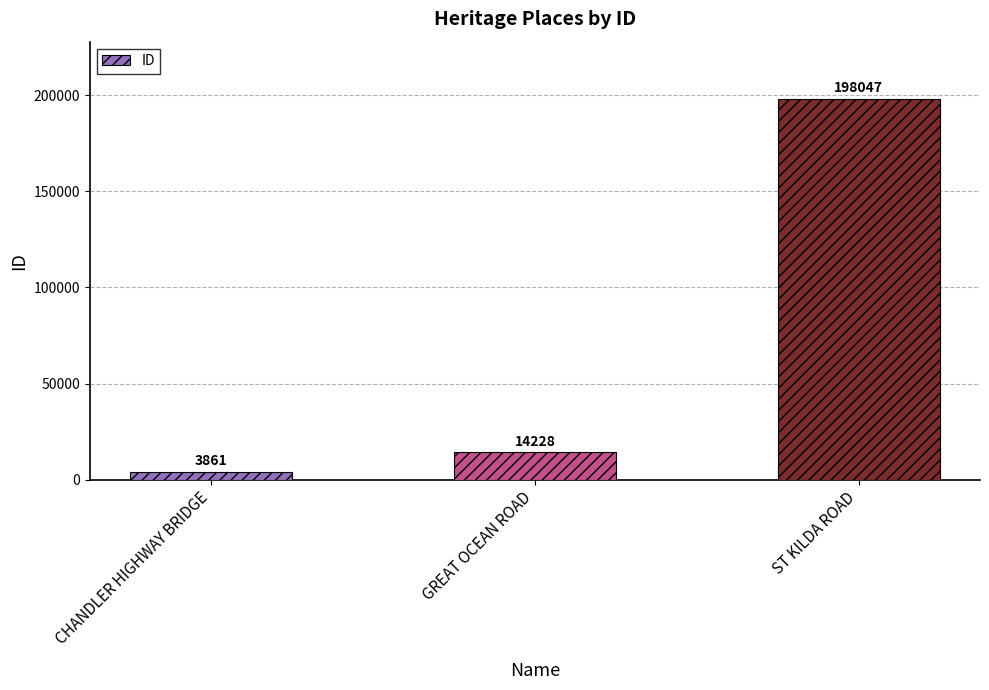

Where is the data nearest to the value 100954?

GREAT OCEAN ROAD